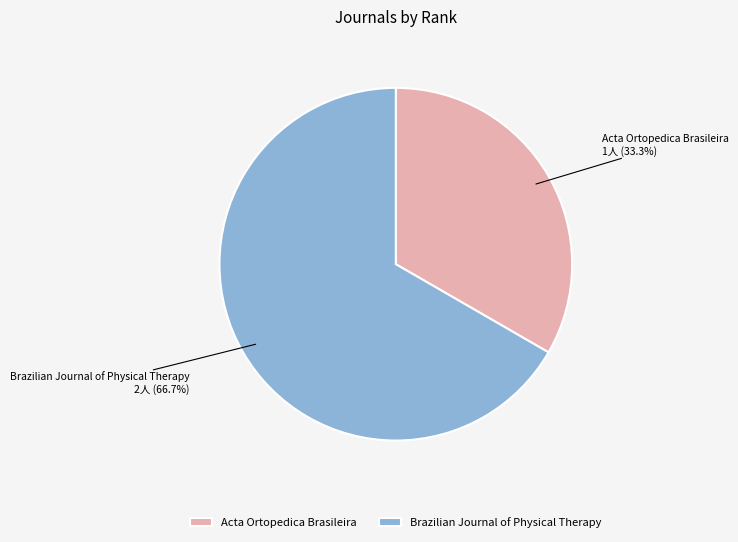

Is Brazilian Journal of Physical Therapy the majority of the pie?

Yes